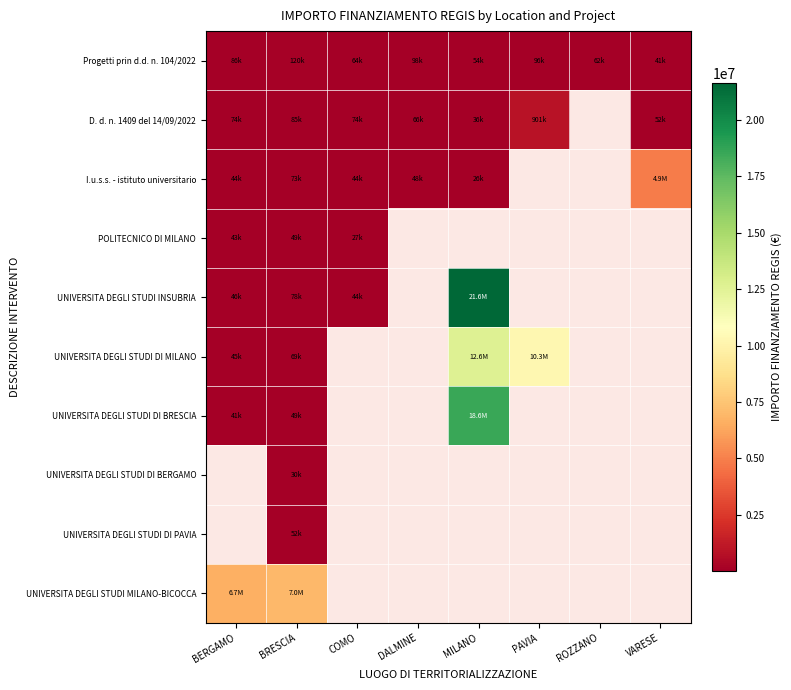

Which category has the highest value across all series?

MILANO